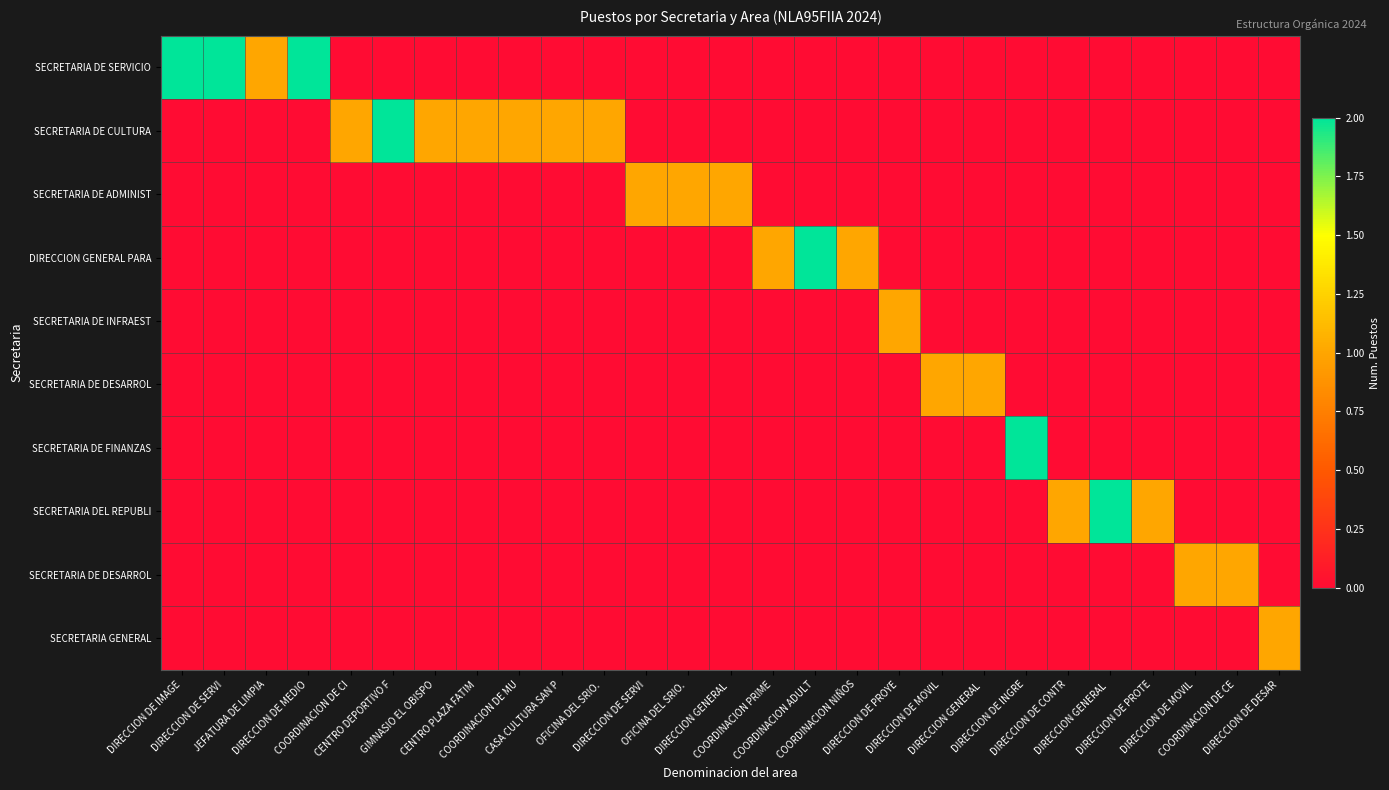

Which has a higher value, COORDINACION PRIME or DIRECCION DE IMAGE?

DIRECCION DE IMAGE